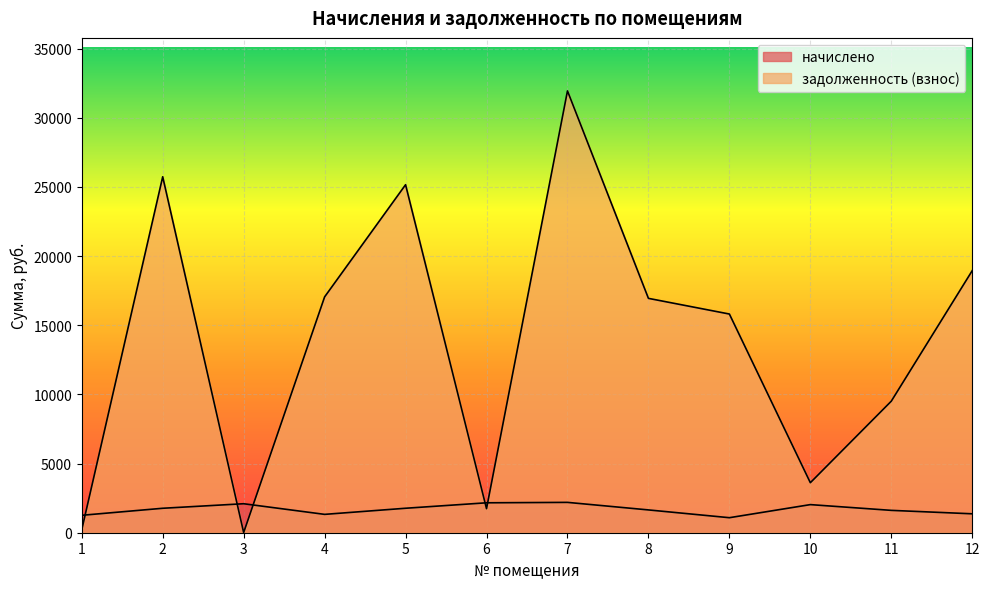

Which series has the largest range (max minus min)?

задолженность (взнос)